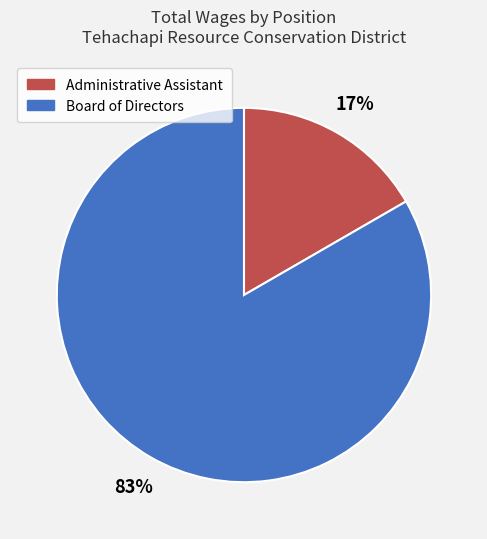

To the nearest percent, what is the average slice percentage?

50%